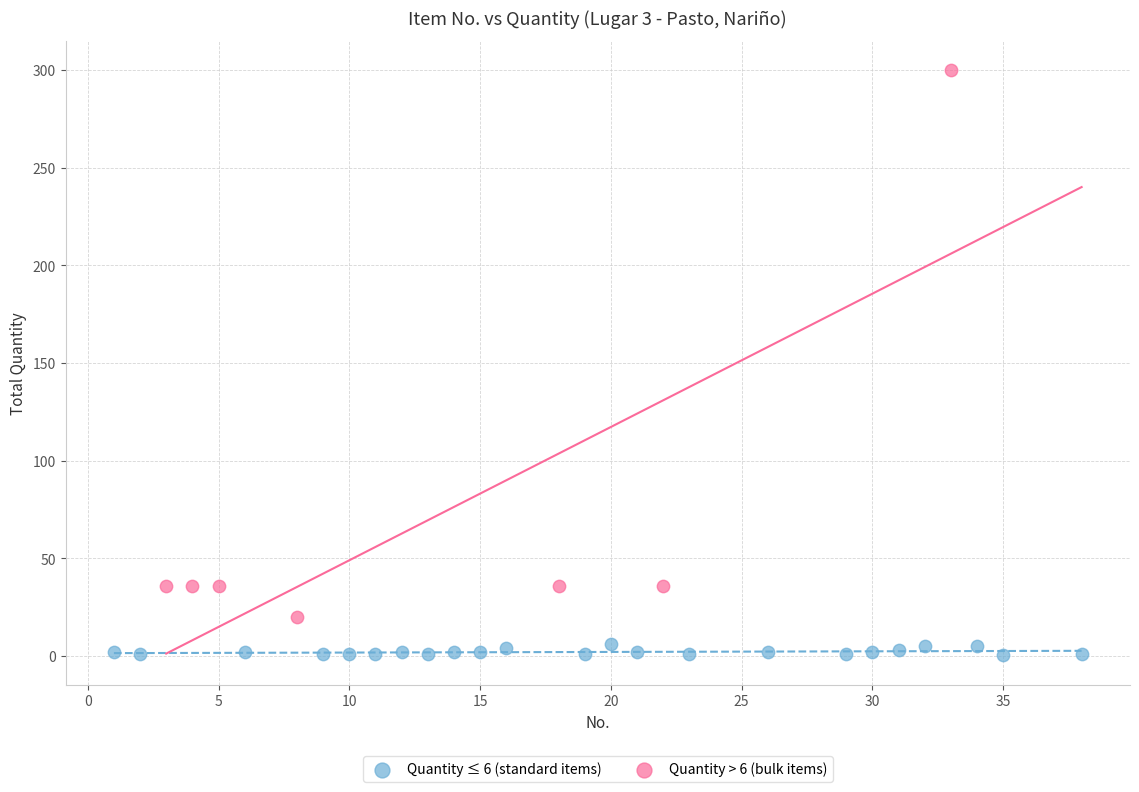

Which series has the widest spread of Y values?

Quantity > 6 (bulk items)